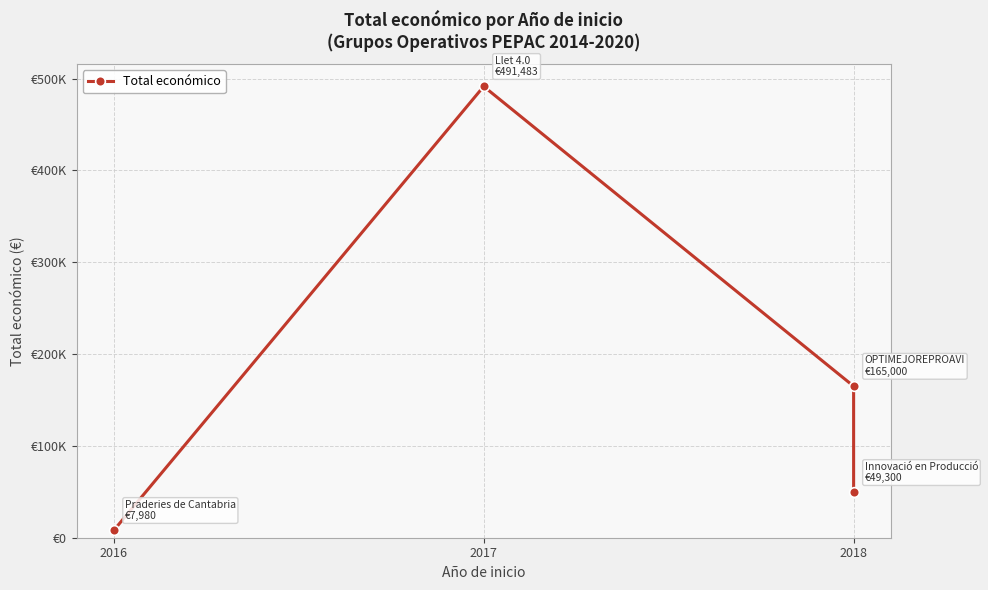

True or false: there are more than 1 points higher than both neighbors.

False